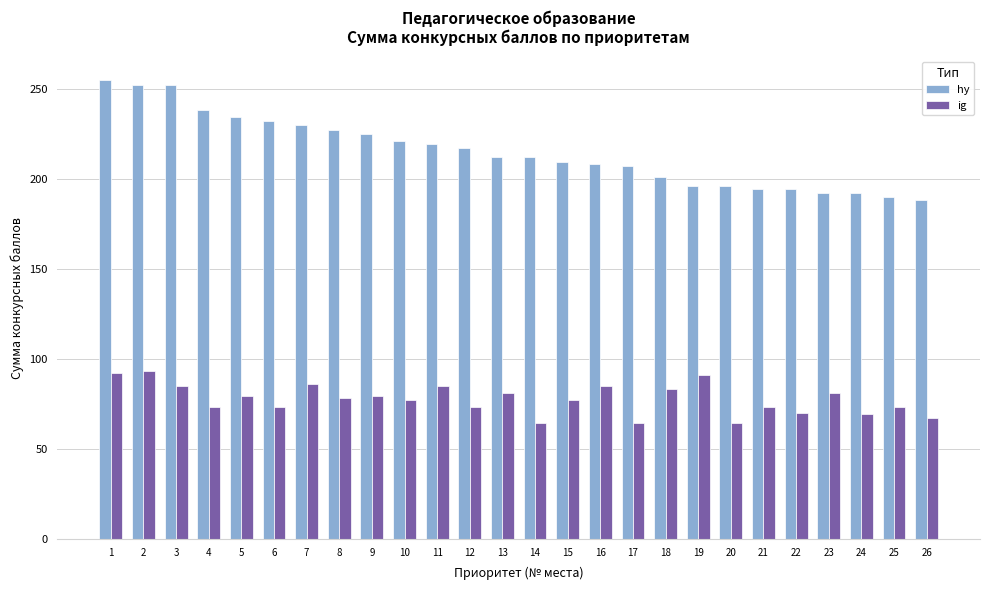

What is the spread (max minus min) of values at 23?

111